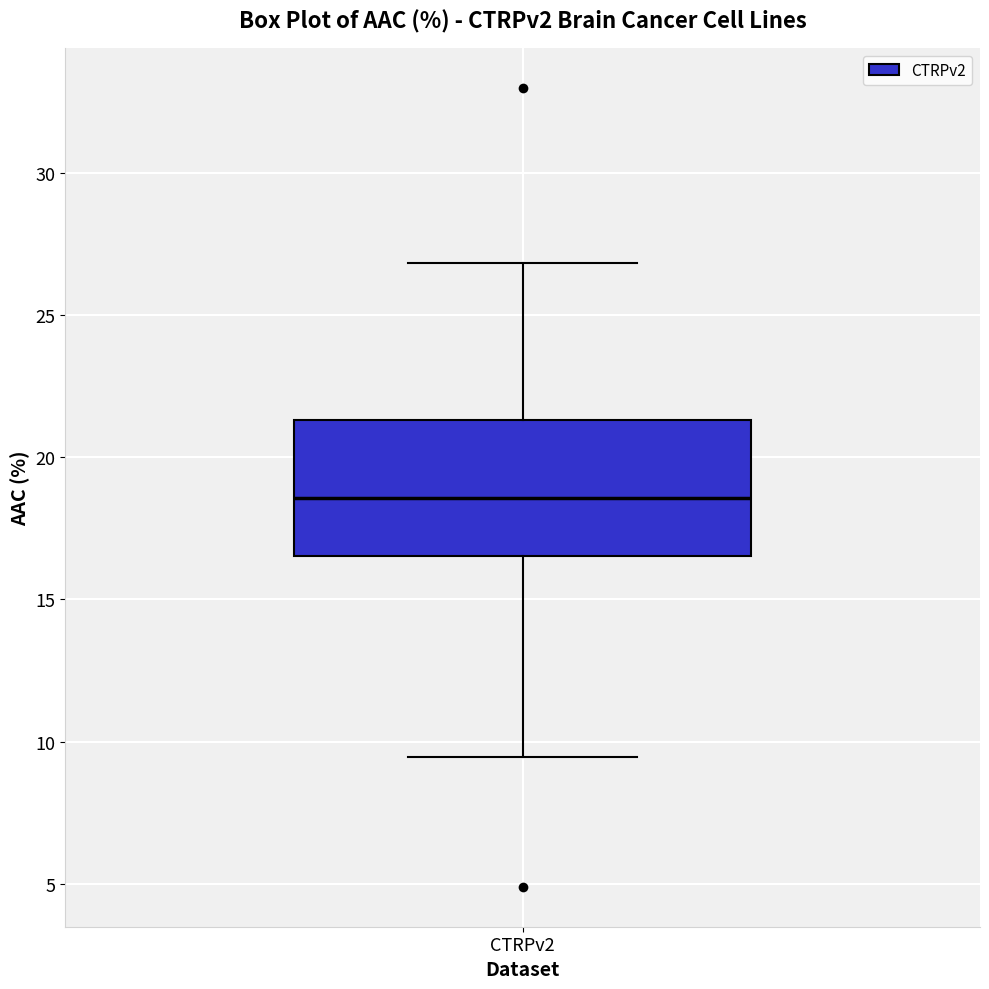

Read this box plot against the y-axis: the position of the median line, the range covered by the box, and the ends of both whiskers. The values are not printed on the chart, so give them approximately, as read against the axis.

median 18.5, box 16.5 to 21.5, whiskers 9.5 to 27.0